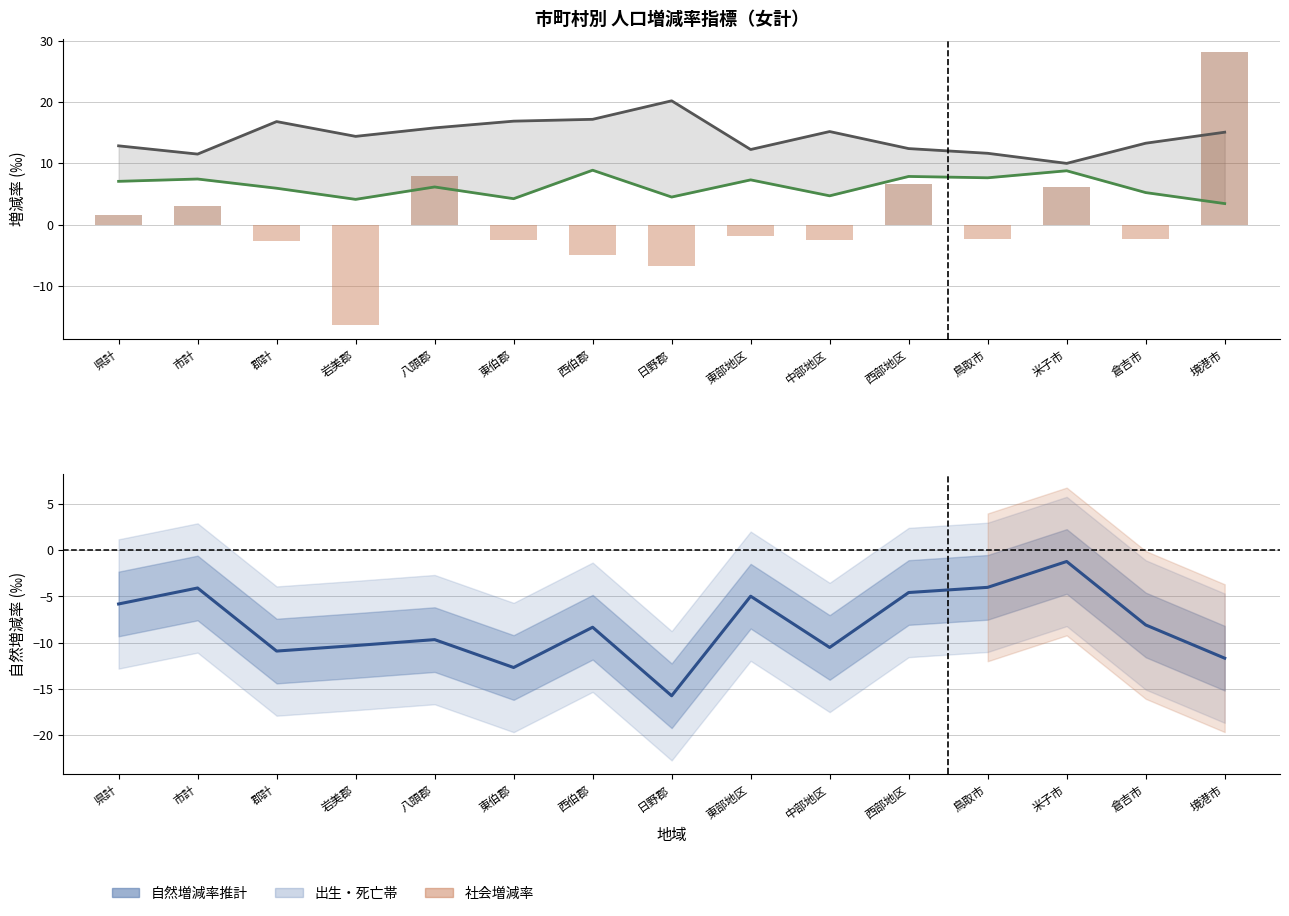

At 東伯郡, list the series in order from largest to smallest.

死亡率, 出生率, 社会増減率, 自然増減率